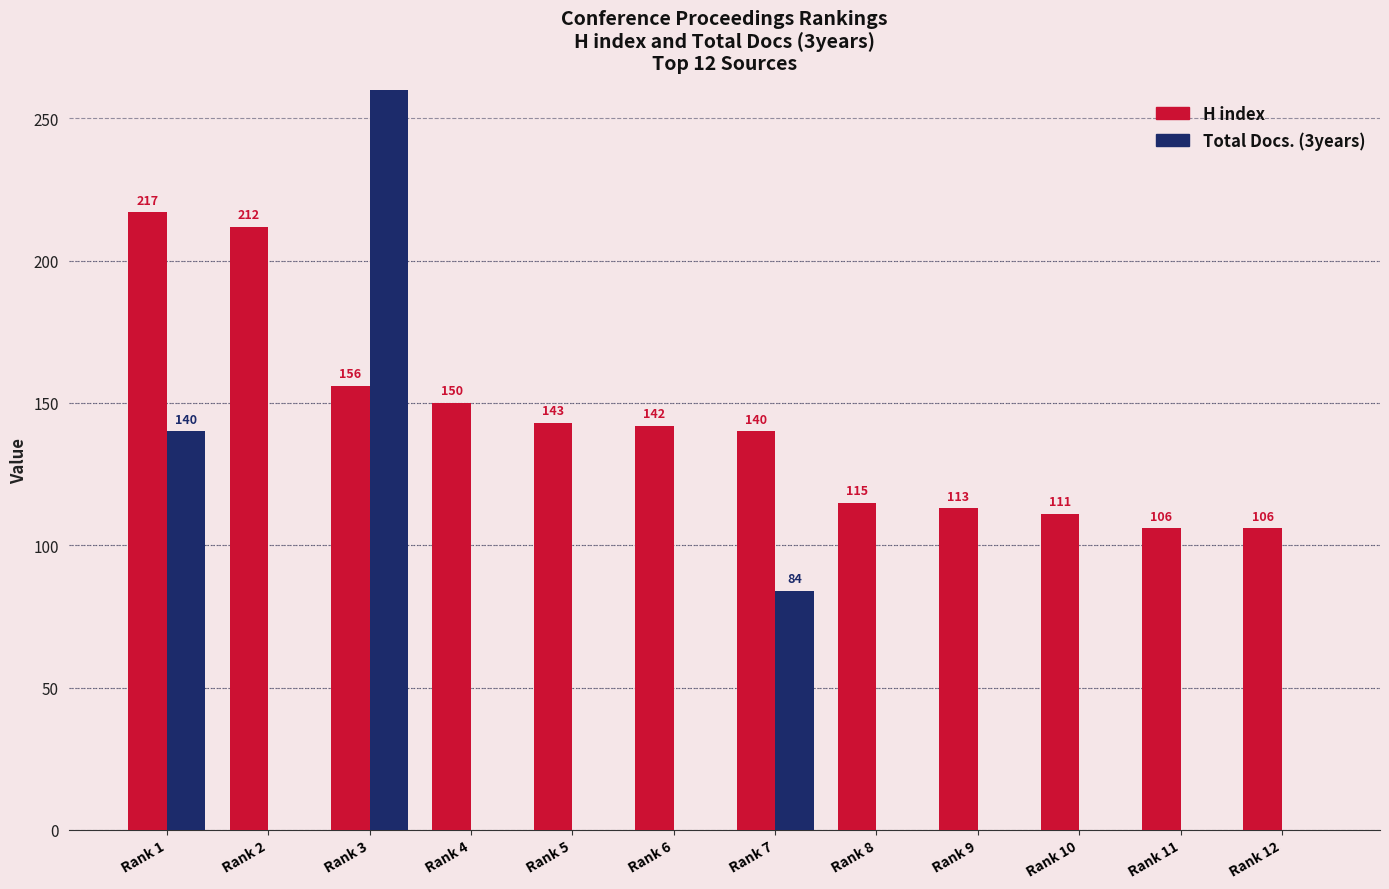

Reading left to right, list all the values displayed in this chart.

H index: Rank 1=217	Rank 2=212	Rank 3=156	Rank 4=150	Rank 5=143	Rank 6=142	Rank 7=140	Rank 8=115	Rank 9=113	Rank 10=111	Rank 11=106	Rank 12=106
Total Docs. (3years): Rank 1=140	Rank 2=0	Rank 3=722	Rank 4=0	Rank 5=0	Rank 6=0	Rank 7=84	Rank 8=0	Rank 9=0	Rank 10=0	Rank 11=0	Rank 12=0